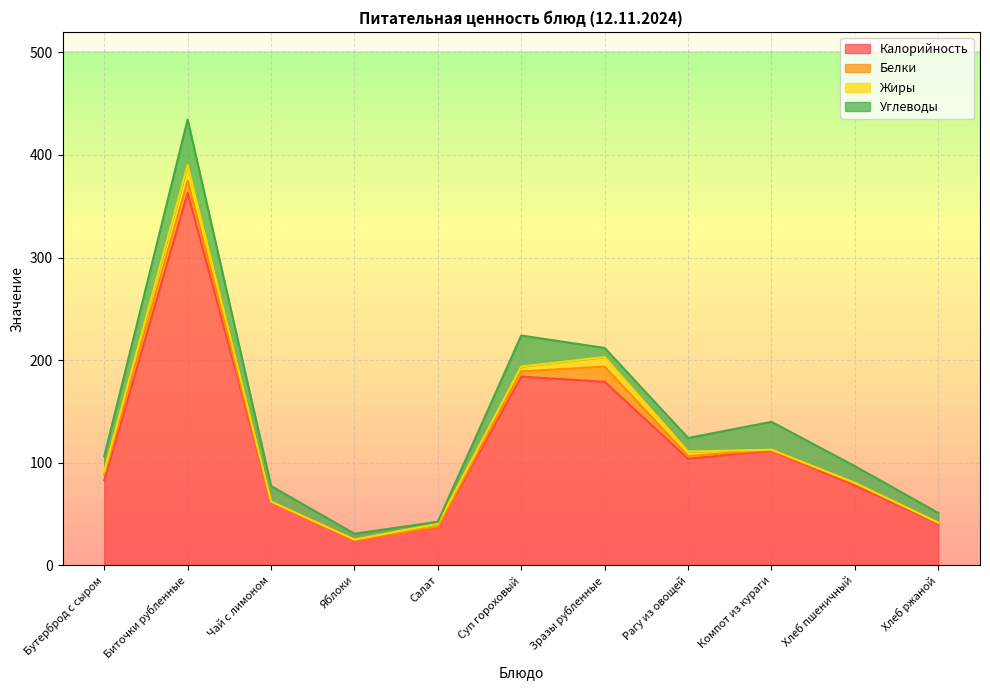

List the series in order of their peak value, highest first.

Калорийность, Углеводы, Жиры, Белки